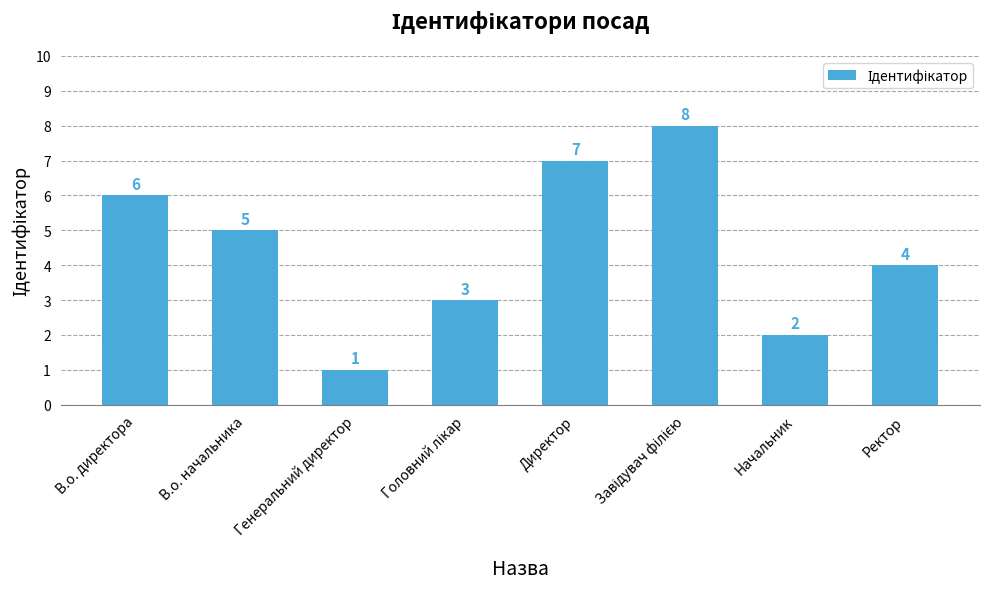

What is the label of the 4th bar from the right?

Директор